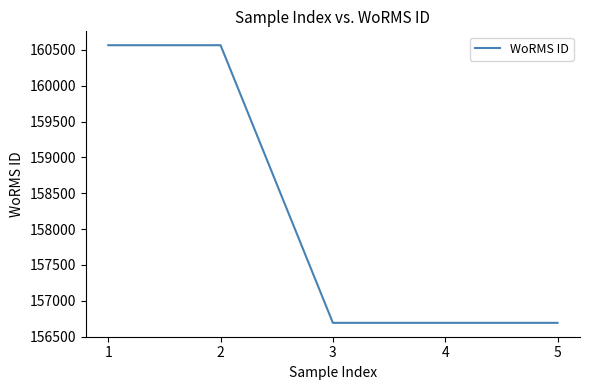

Is this an area chart (filled region under the line)?

No